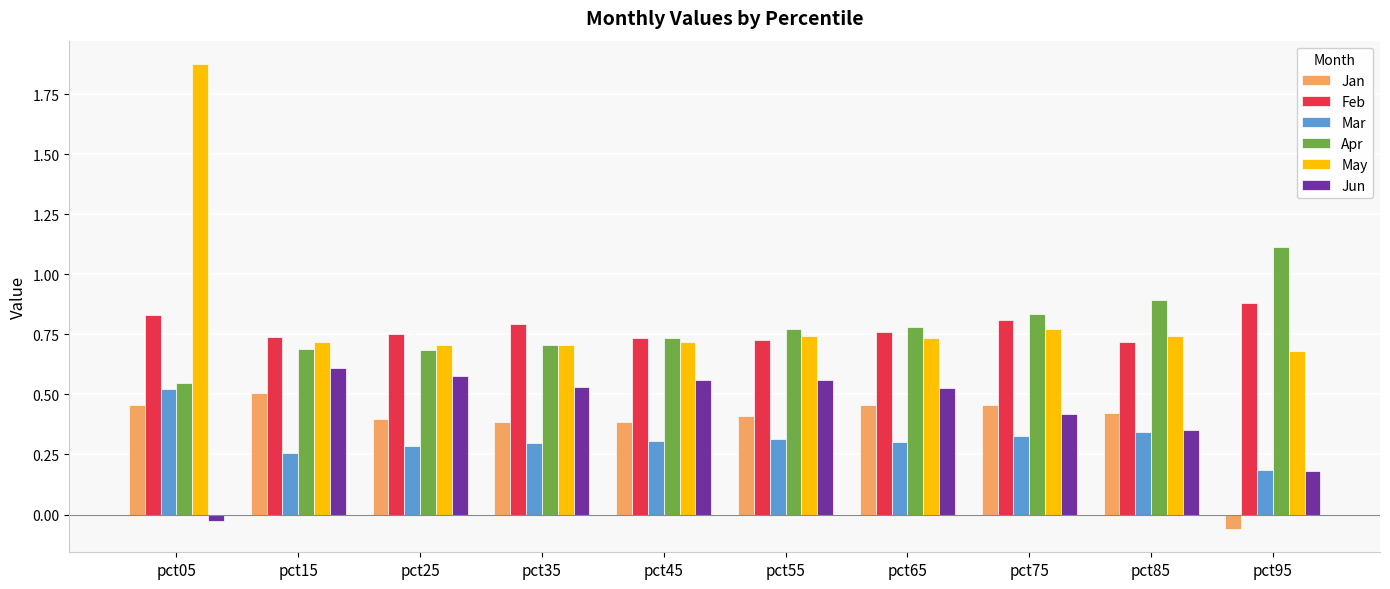

Which series has the largest total across all categories?

May